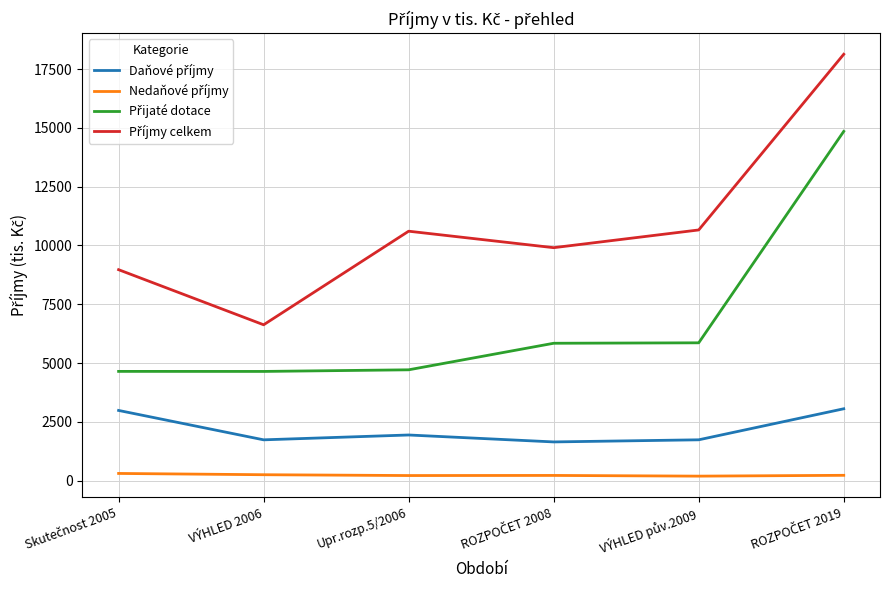

What is the difference between the Nedaňové příjmy values at ROZPOČET 2008 and VÝHLED 2006?

30.0